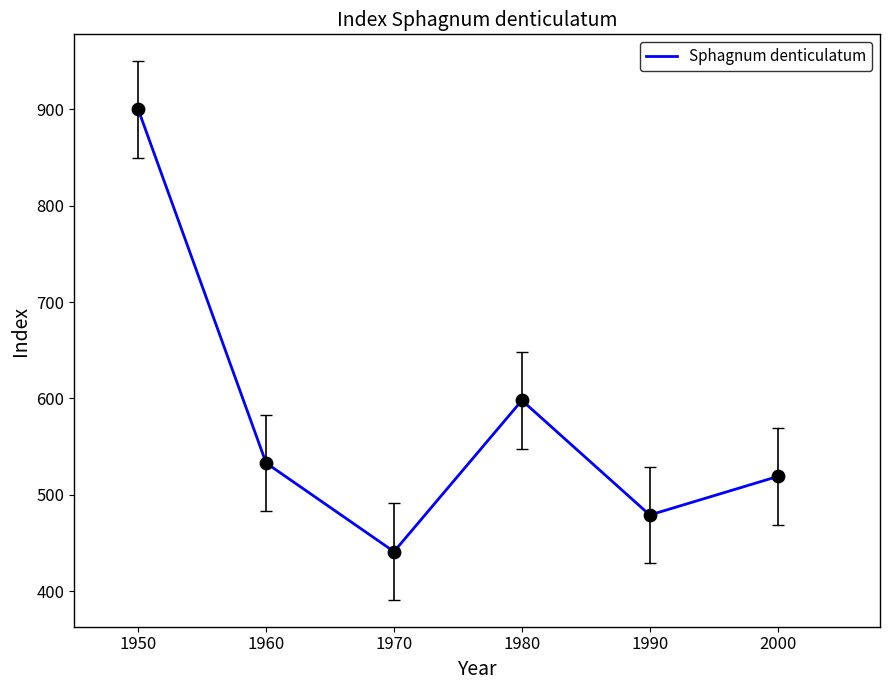

What is the ratio of the value at 1950 to the value at 1980?

1.5